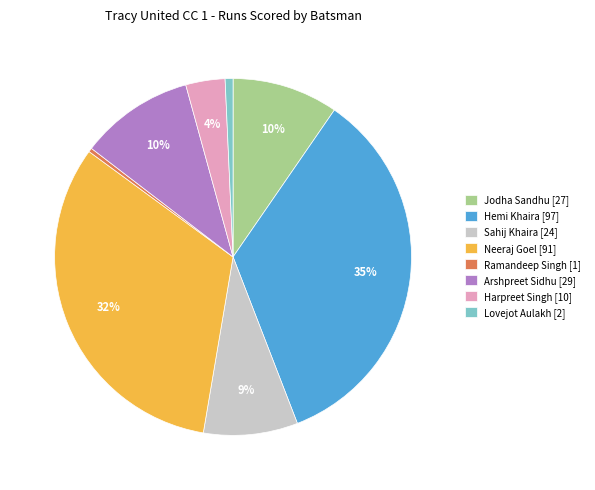

To the nearest percent, what is the average slice percentage?

12%